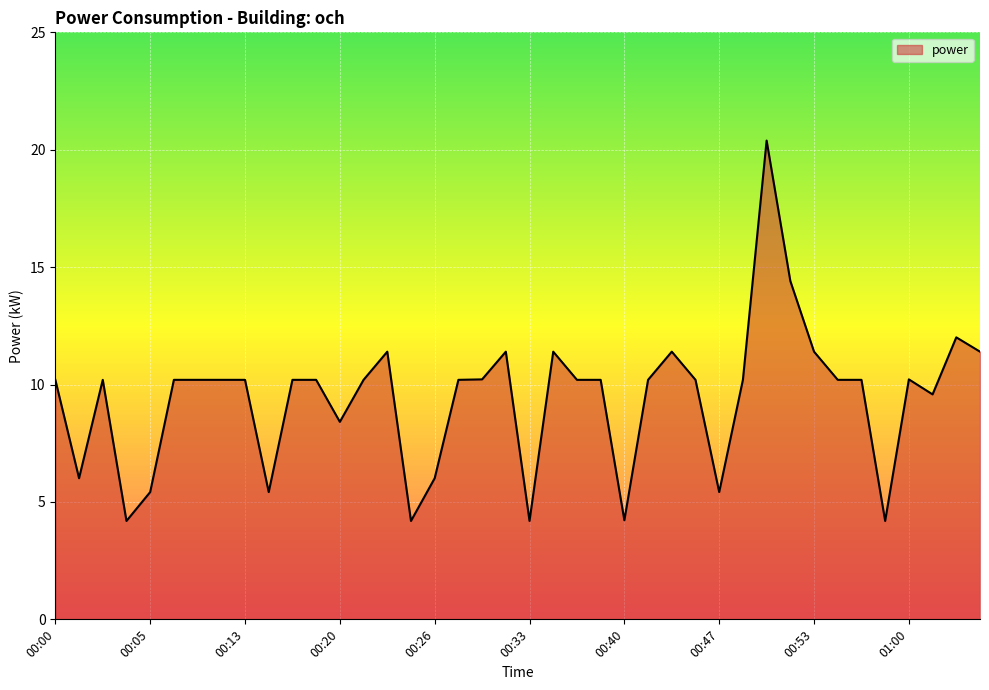

What is the smallest value displayed?

4.2